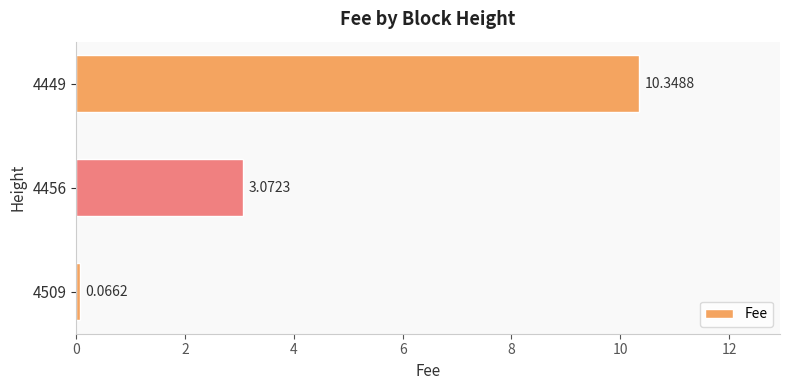

List the labels in order of value, smallest first.

4509, 4456, 4449